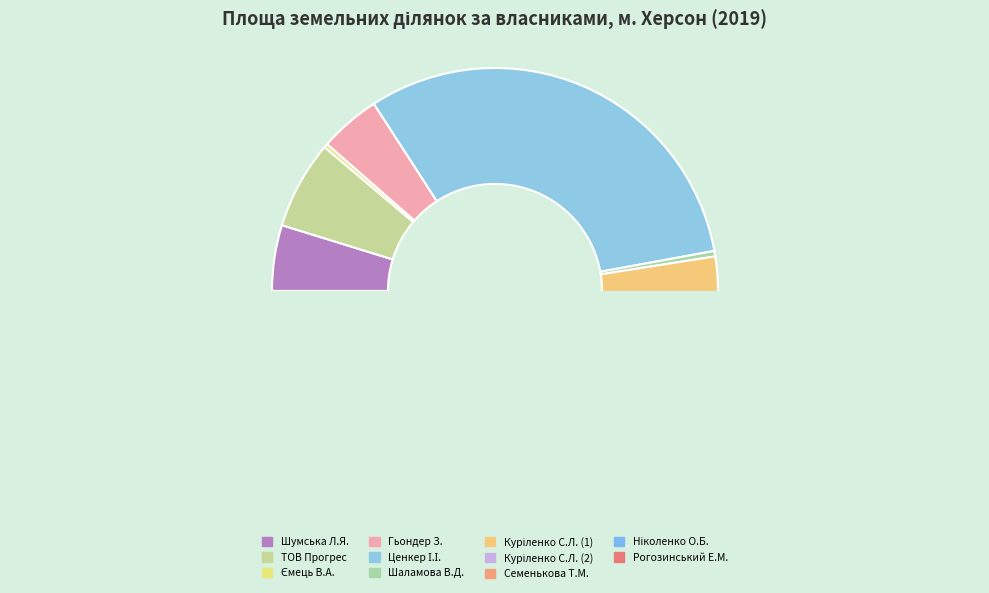

Count the number of slices in the pie.

11